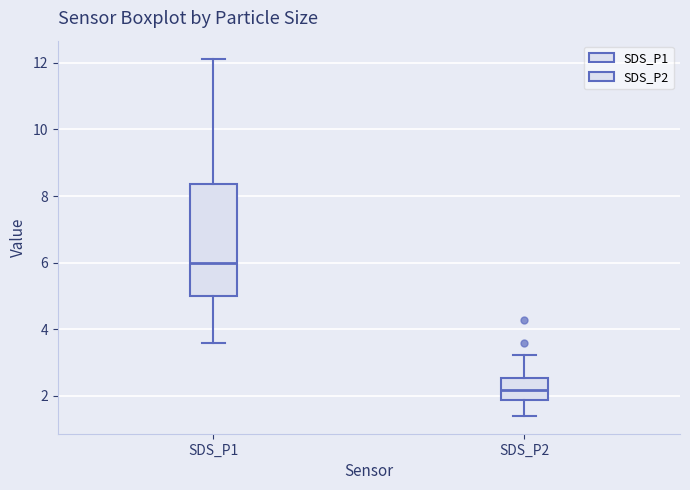

Which box has the highest median line?

SDS_P1